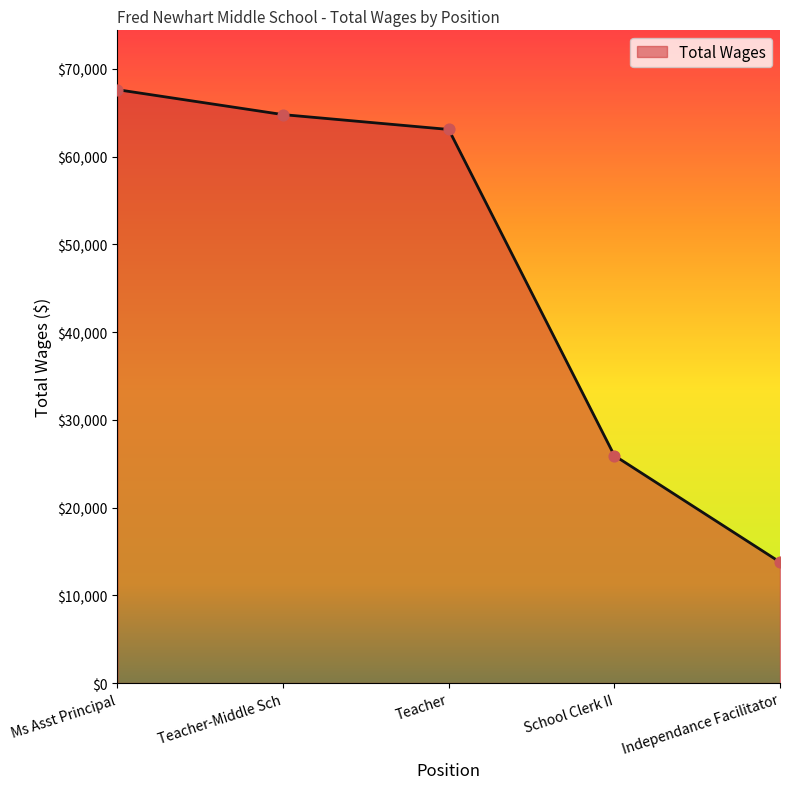

Between Ms Asst Principal and Teacher-Middle Sch, which is larger?

Ms Asst Principal